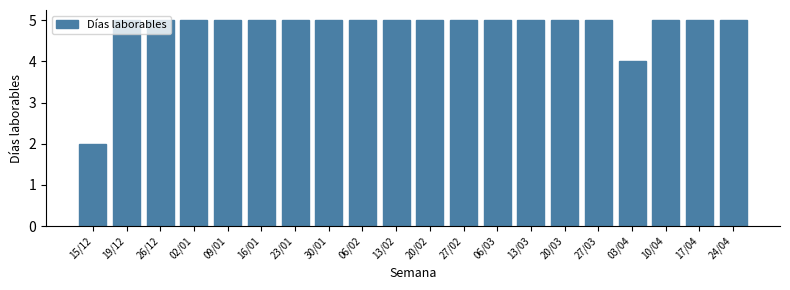

What is the ratio of the value at 24/04 to the value at 15/12?

2.5